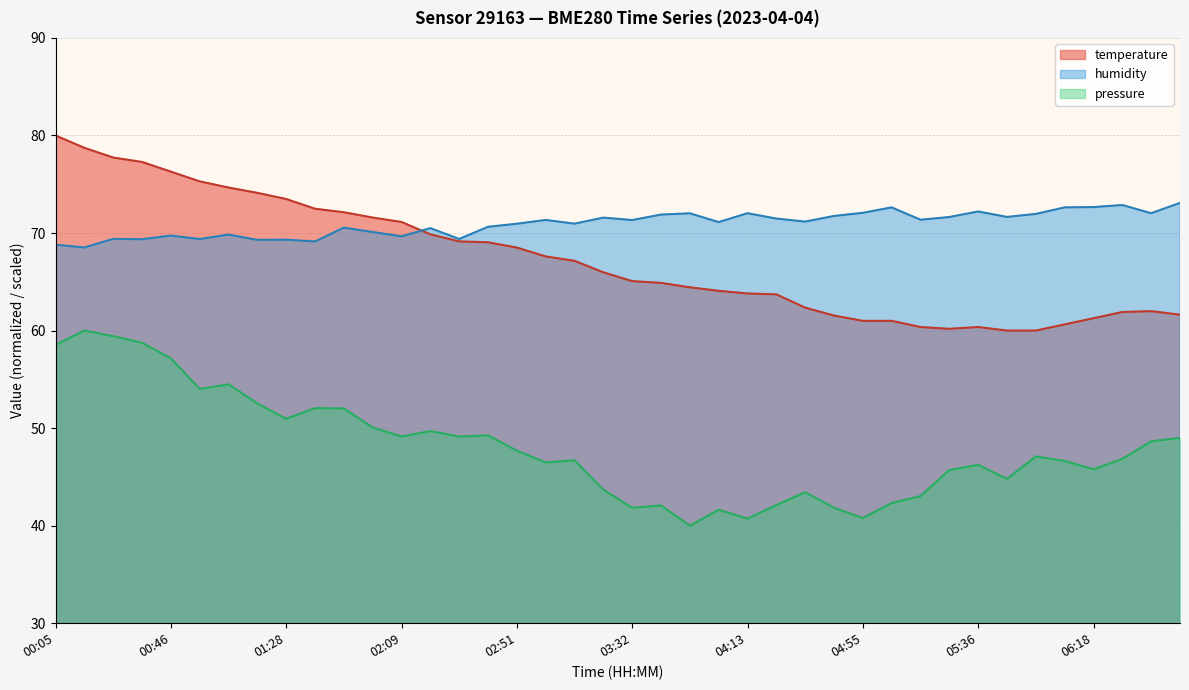

Between 01:48 and 04:44, which series saw the biggest shift?

temperature